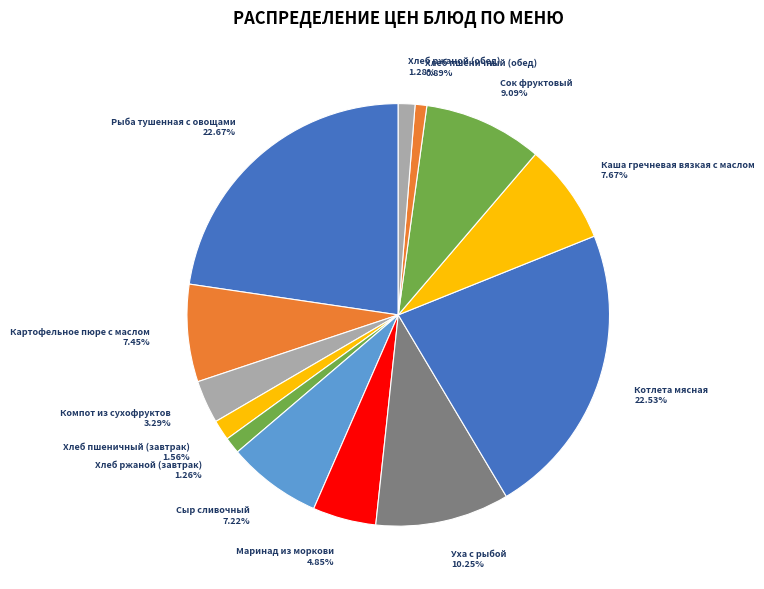

The Уха с рыбой slice represents 10% of the pie. True or false?

True